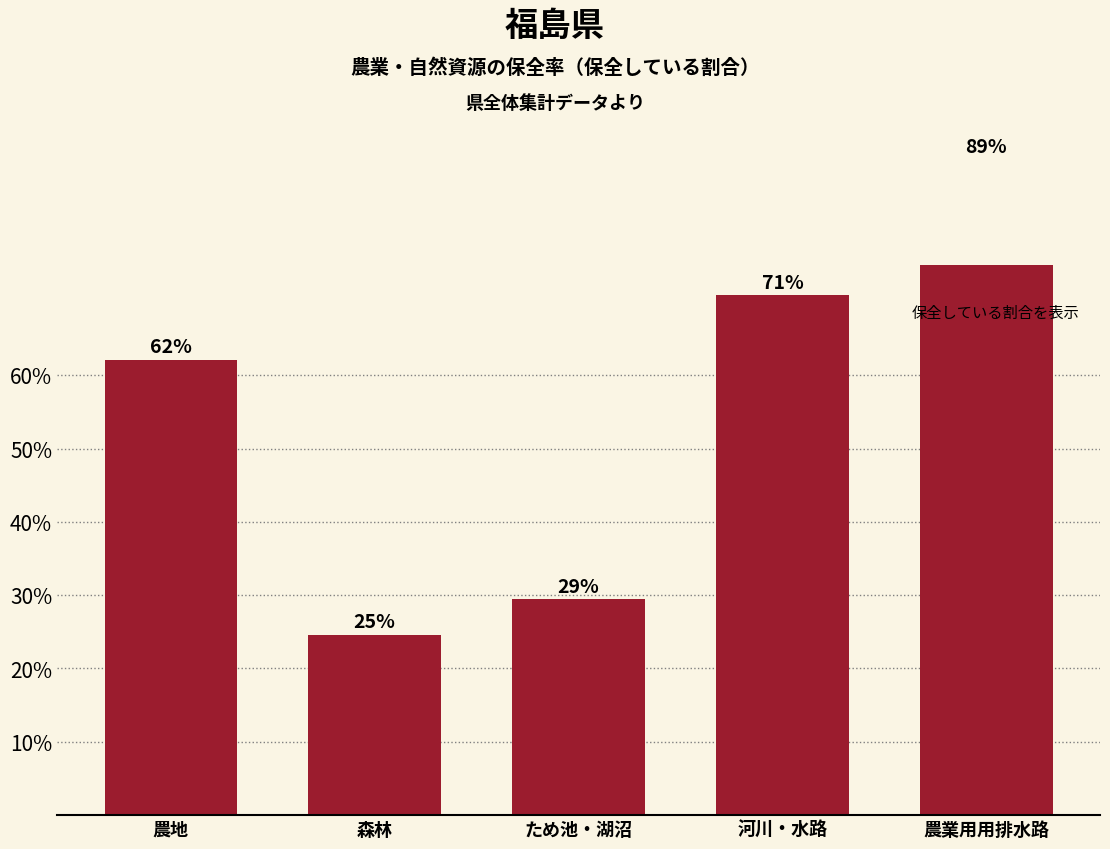

Are the bars horizontal?

No